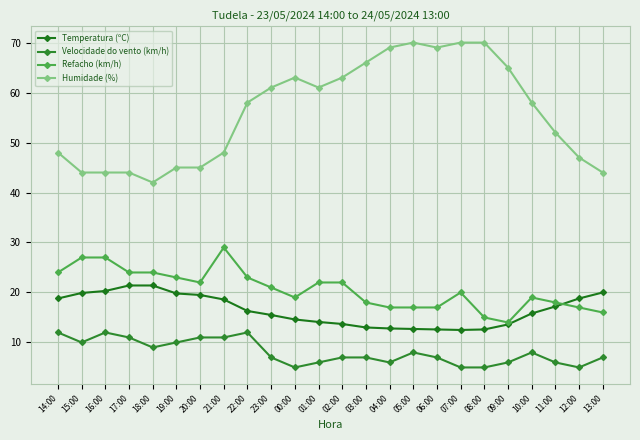

What is the difference between the highest and lowest values at 04:00?

63.0